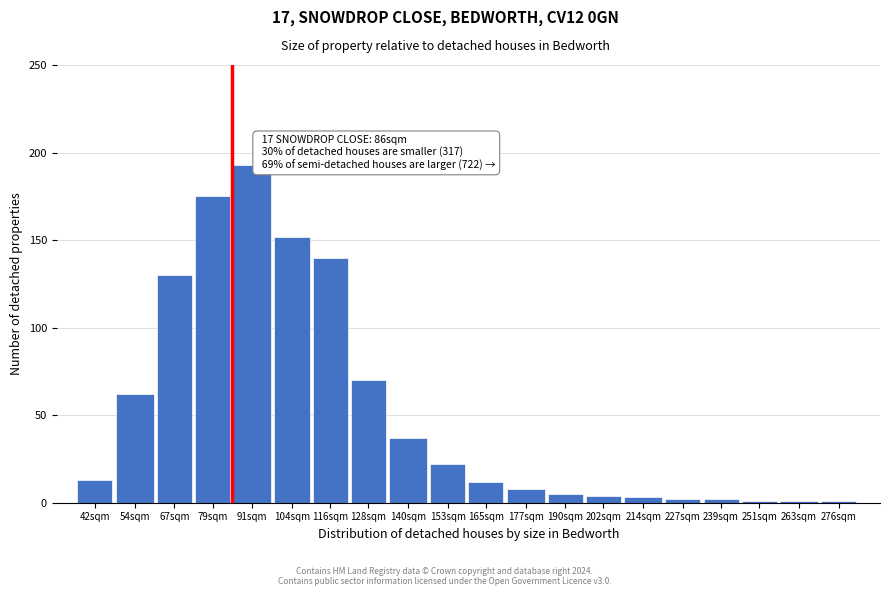

Reading left to right, what are all the values shown in this chart?

13	62	130	175	193	152	140	70	37	22	12	8	5	4	3	2	2	1	1	1